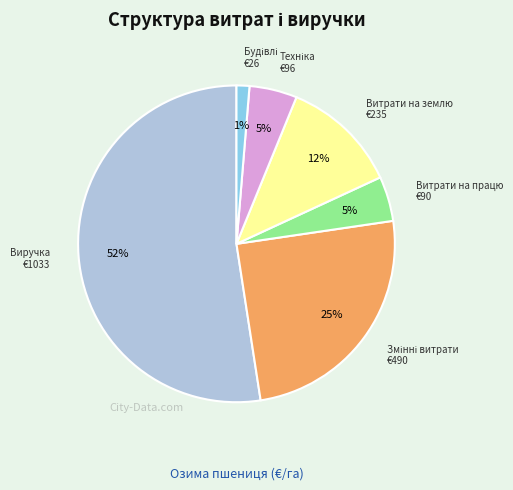

To the nearest percent, what is the average slice percentage?

17%